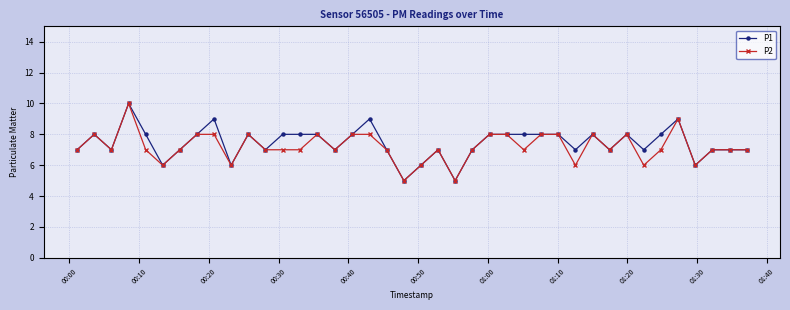

What is the lowest value of the P1 series?

5